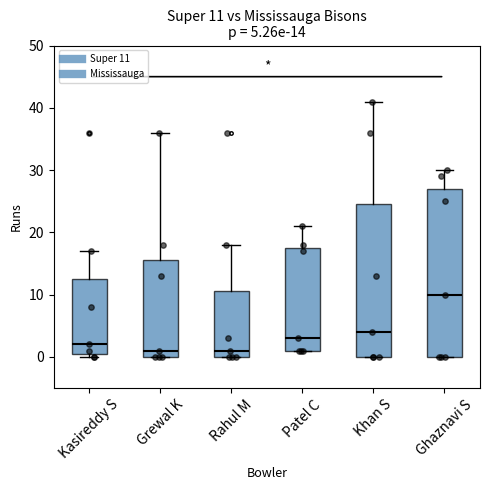

Which box is the tallest, from its lower edge to its upper edge?

Ghaznavi S